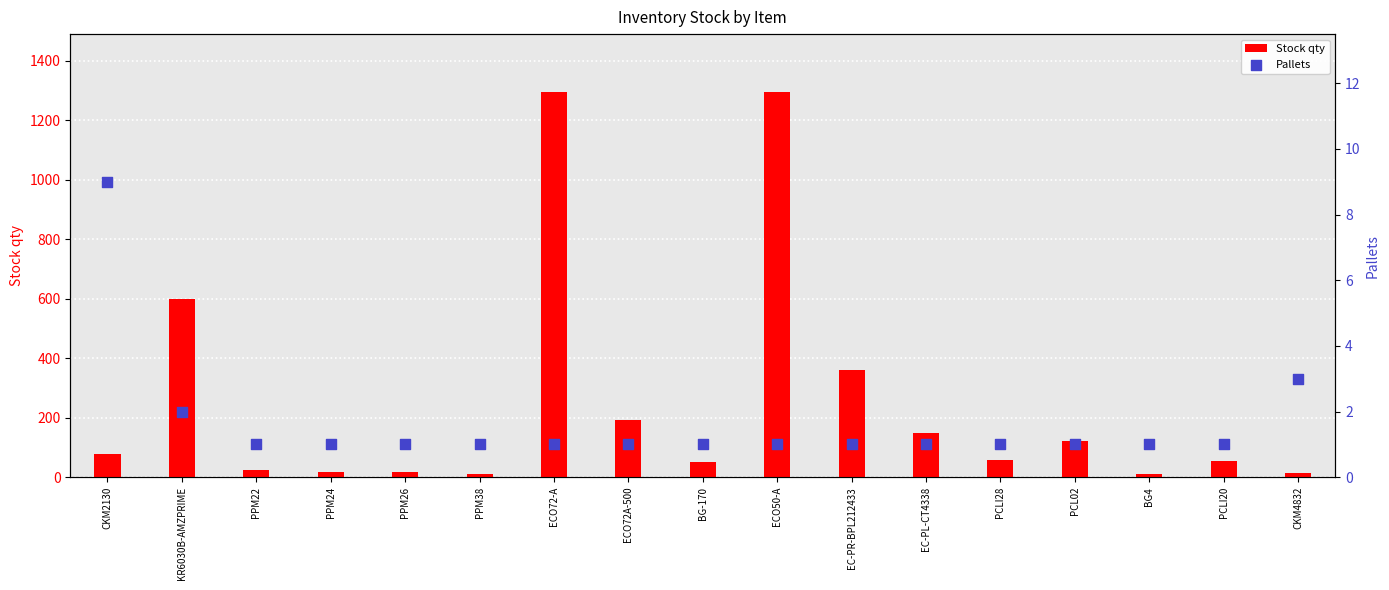

At which category is the sum across all series the highest?

ECO72-A